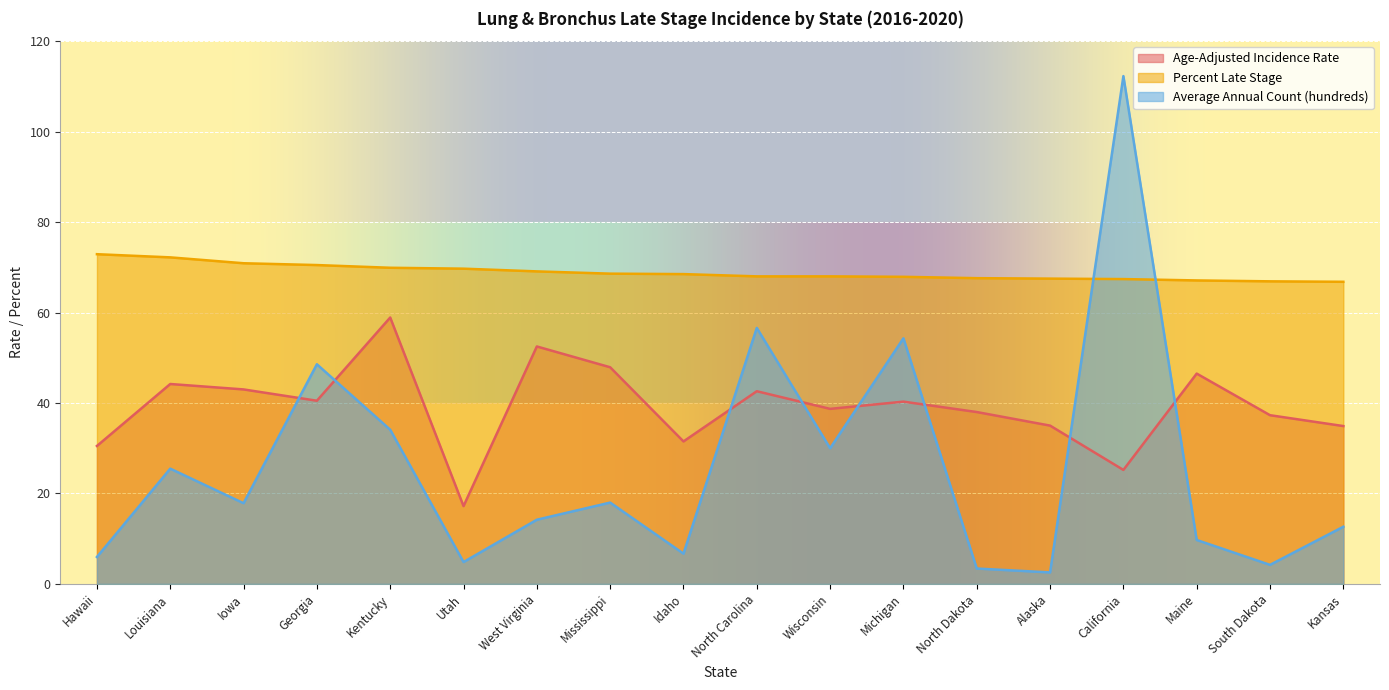

Reading left to right, transcribe all the data shown in this chart.

Age-Adjusted Incidence Rate: 30.5	44.2	43.0	40.5	58.9	17.2	52.5	47.9	31.5	42.6	38.7	40.3	38.0	35.0	25.2	46.5	37.3	34.9
Percent Late Stage: 72.9	72.2	70.9	70.5	69.9	69.7	69.1	68.6	68.5	68.0	68.0	67.9	67.6	67.5	67.4	67.1	66.9	66.8
Average Annual Count (hundreds): 6.0	25.5	17.8	48.6	34.1	4.8	14.2	18.0	6.7	56.6	30.0	54.3	3.4	2.5	112.3	9.7	4.2	12.6